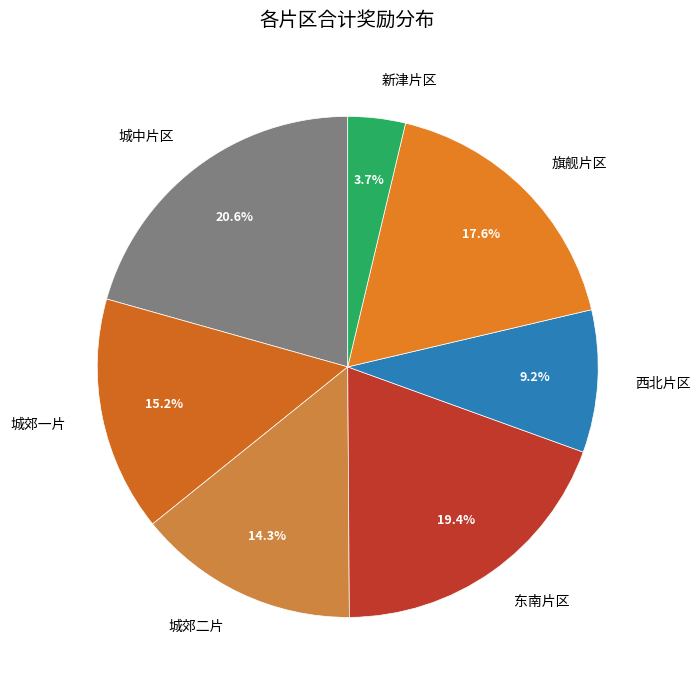

Count the number of slices in the pie.

7